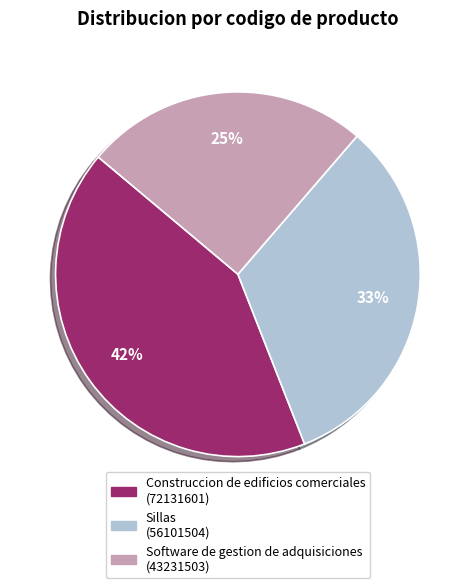

Does Software de gestion de adquisiciones represent more than half of the total?

No